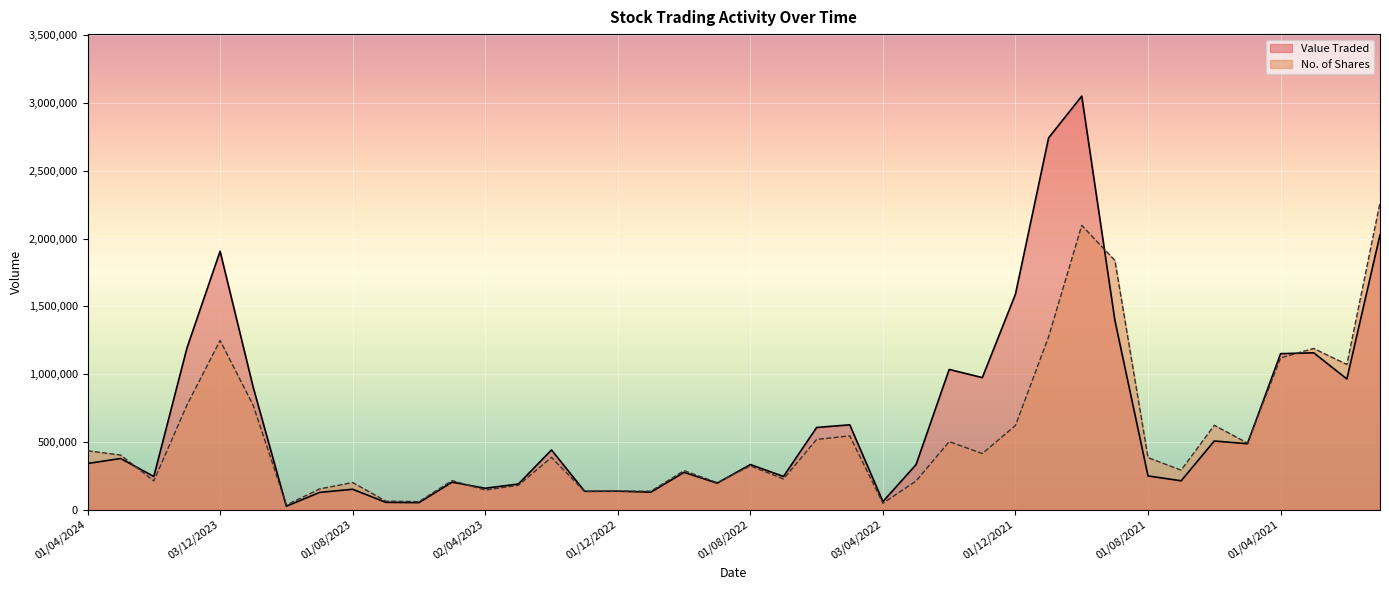

List the labels in order of No. of Shares value, smallest first.

01/10/2023, 03/04/2022, 04/06/2023, 02/07/2023, 02/01/2023, 01/11/2022, 01/12/2022, 02/04/2023, 03/09/2023, 01/03/2023, 01/09/2022, 01/08/2023, 01/03/2022, 01/02/2024, 01/05/2023, 03/07/2022, 02/10/2022, 01/07/2021, 01/08/2022, 01/08/2021, 01/02/2023, 03/03/2024, 02/01/2022, 01/04/2024, 02/05/2021, 01/02/2022, 01/06/2022, 08/05/2022, 01/12/2021, 01/06/2021, 01/11/2023, 02/01/2024, 01/02/2021, 01/04/2021, 01/03/2021, 03/12/2023, 01/11/2021, 01/09/2021, 03/10/2021, 03/01/2021